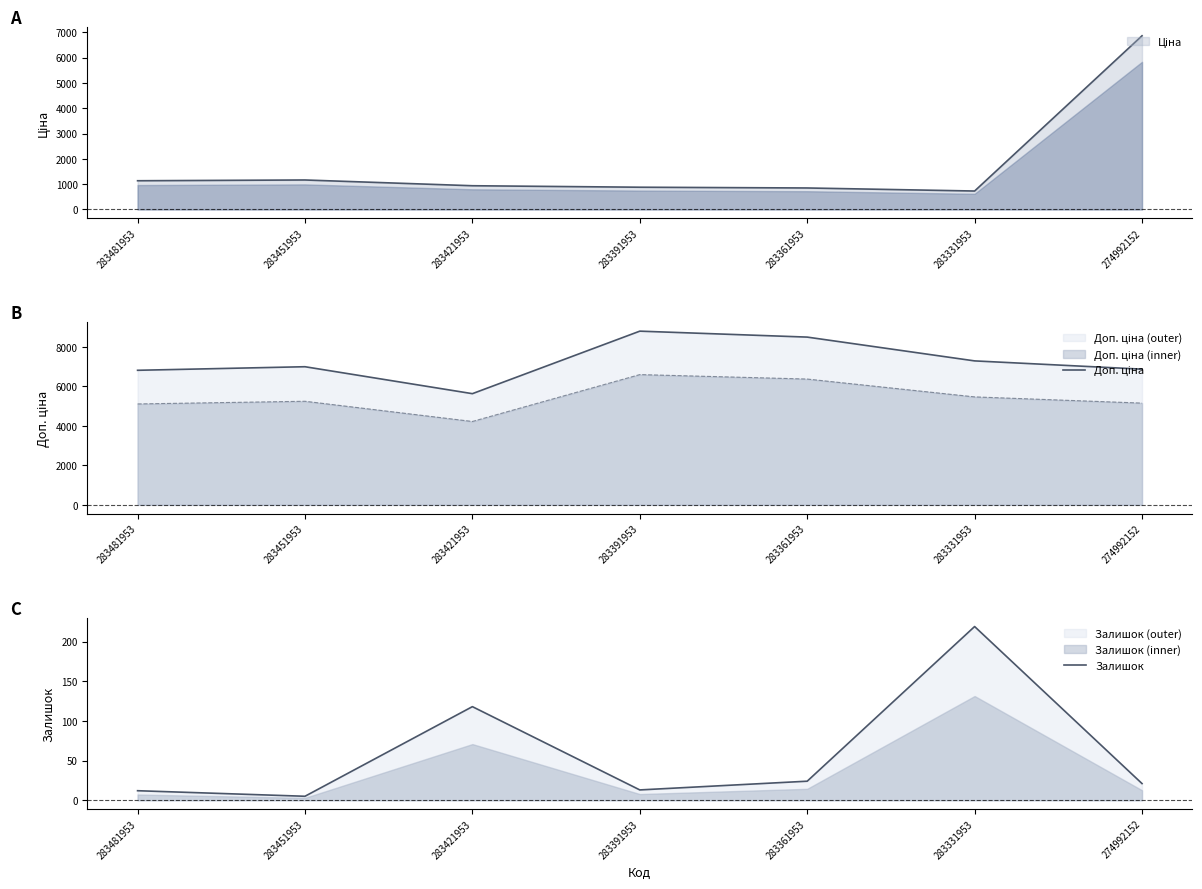

At which label does Доп. ціна reach its peak?

283391953